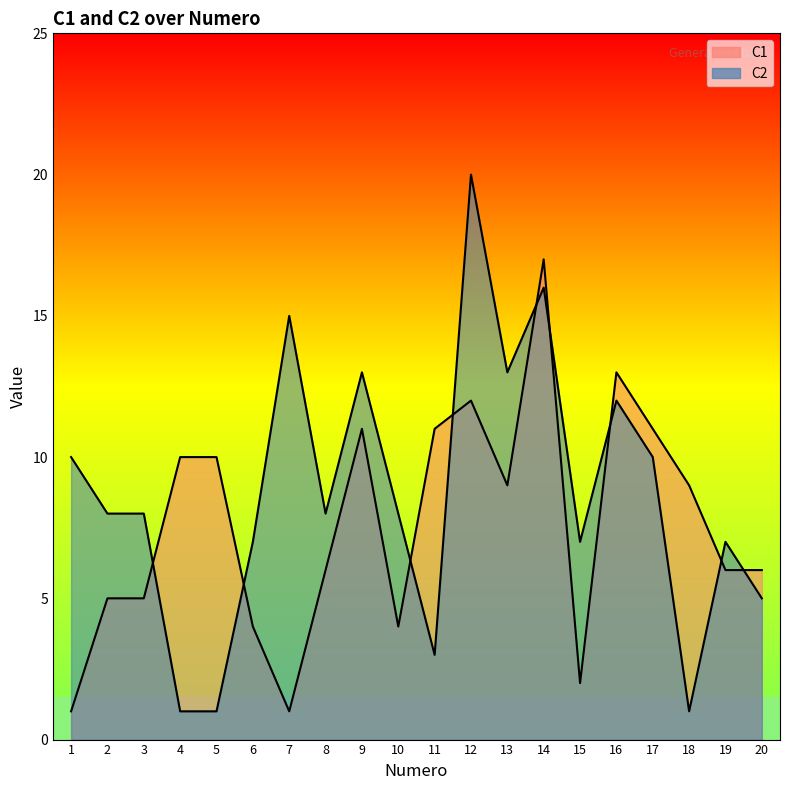

True or false: C1 has a value of 11 at 11.

True